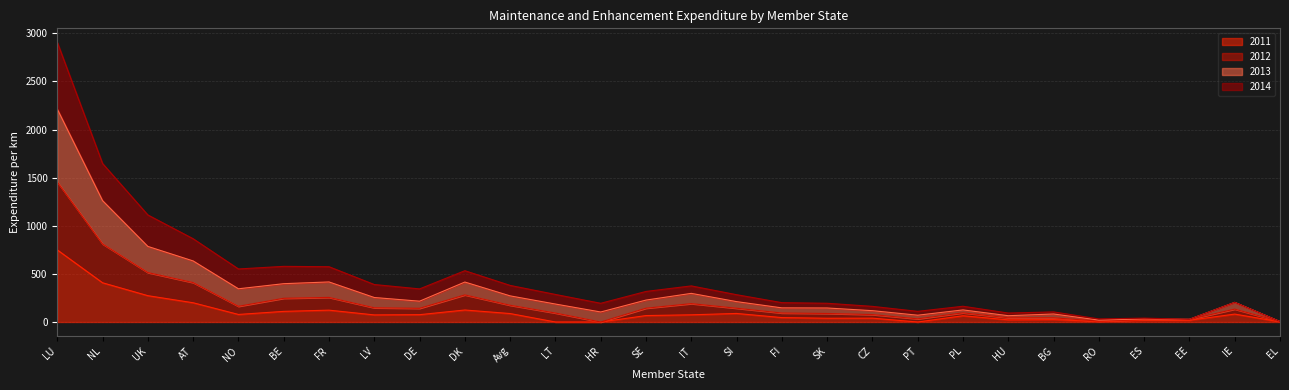

Which has a higher value, Avg or SI?

SI